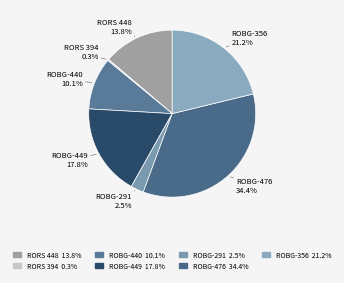

Which slice is the largest?

ROBG-476